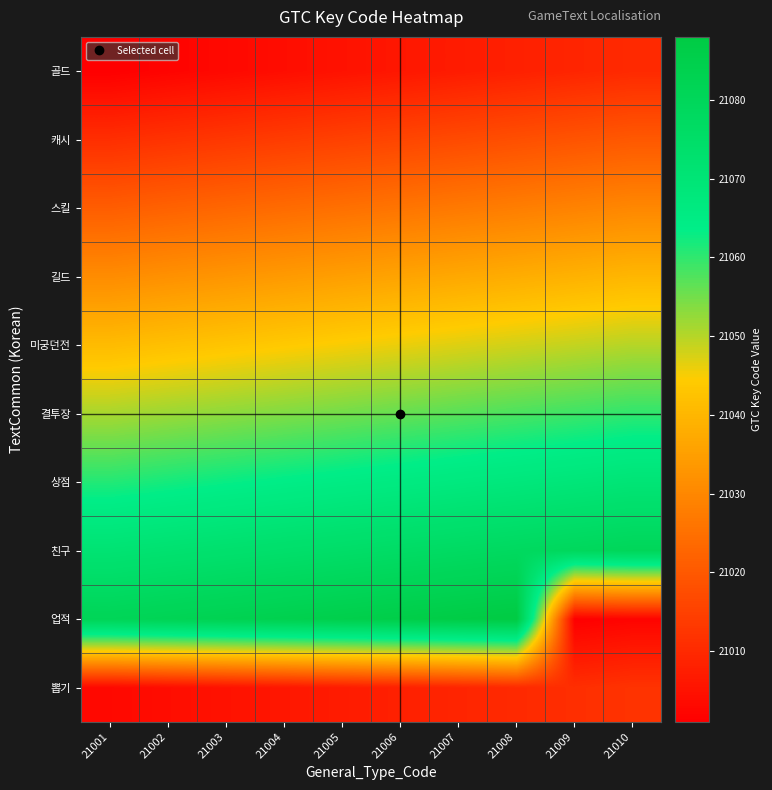

Which has a higher value, 21001 or 21004?

21004